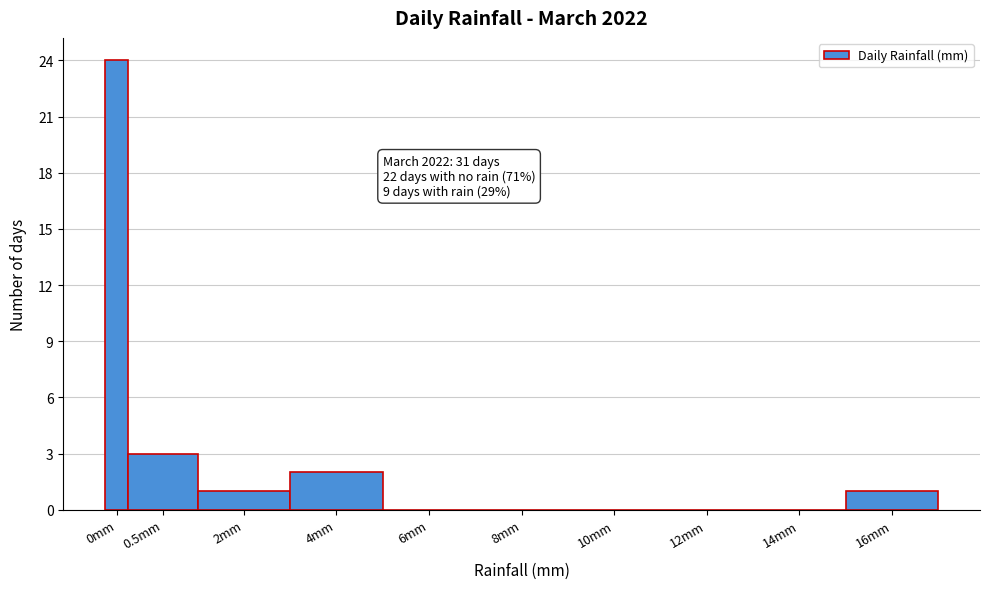

Reading left to right, transcribe all the data shown in this chart.

0mm=24	0.5mm=3	2mm=1	4mm=2	6mm=0	8mm=0	10mm=0	12mm=0	14mm=0	16mm=1